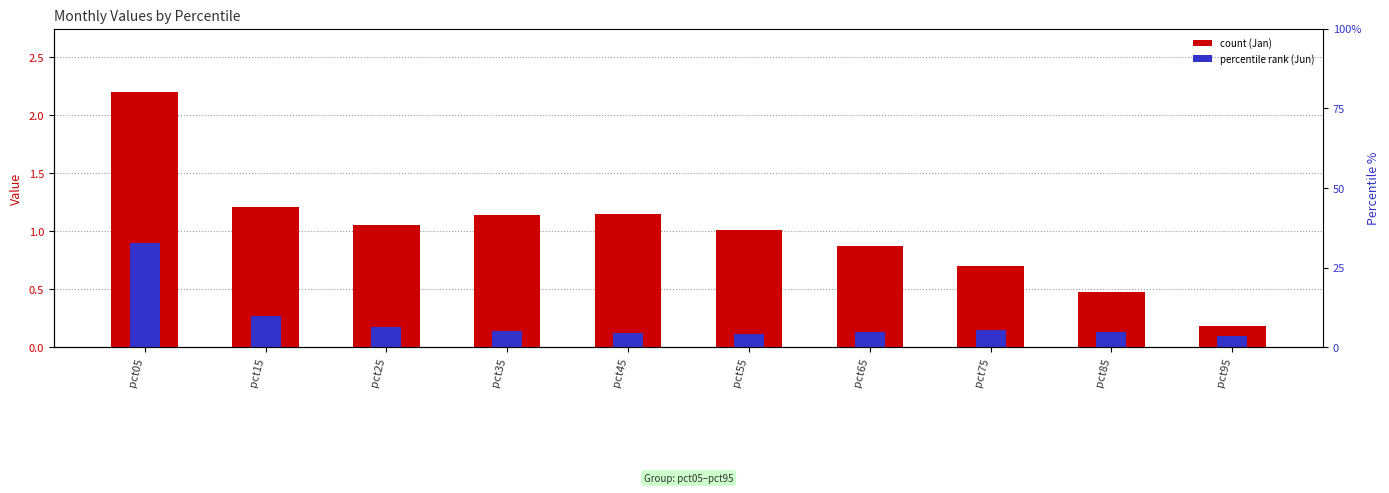

Which category has the lowest value in the Jun series?

pct95